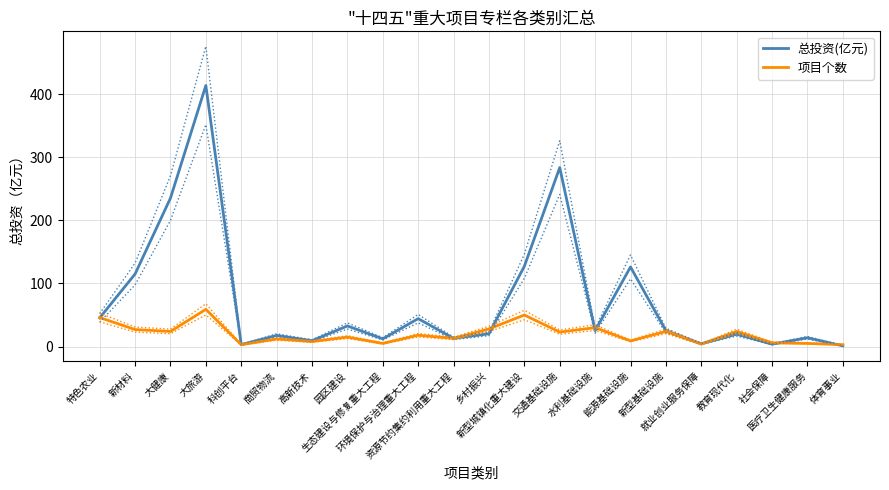

Is it true that 项目个数 equals 8.0 at 高新技术?

True